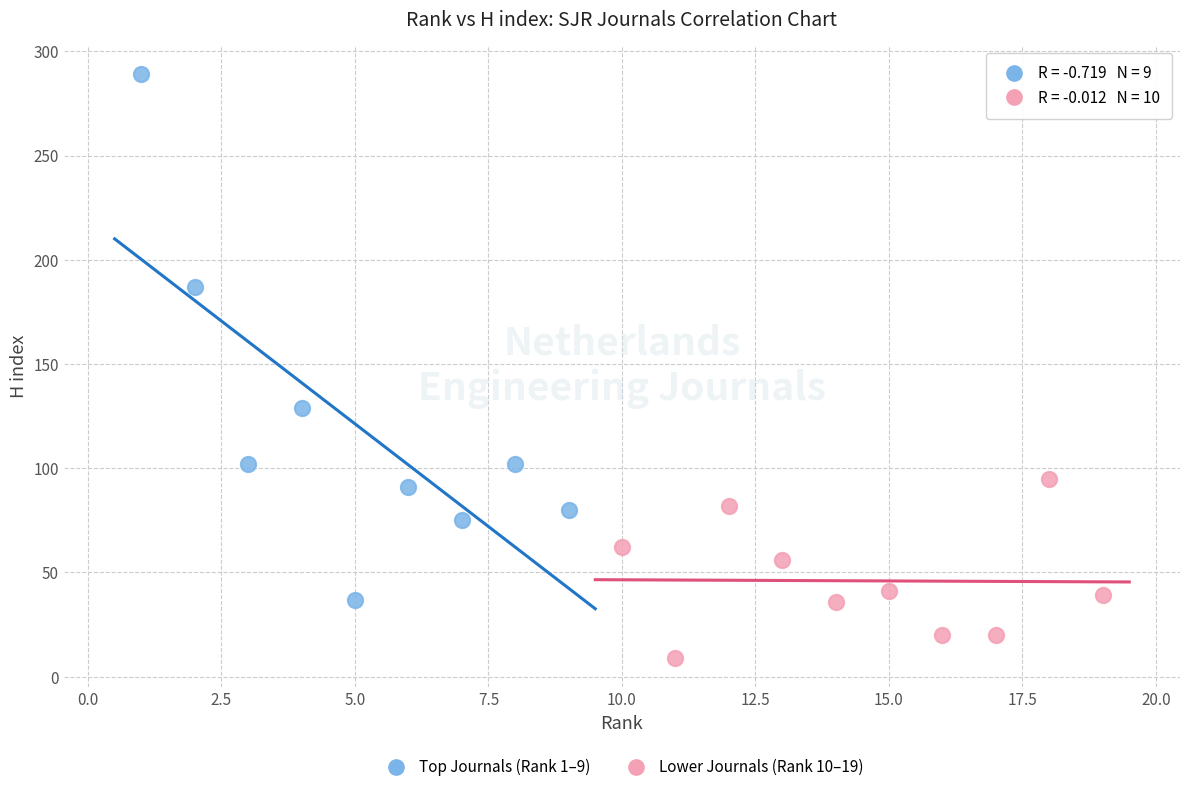

What are all the series names shown in the legend?

Top Journals (Rank 1–9), Lower Journals (Rank 10–19)